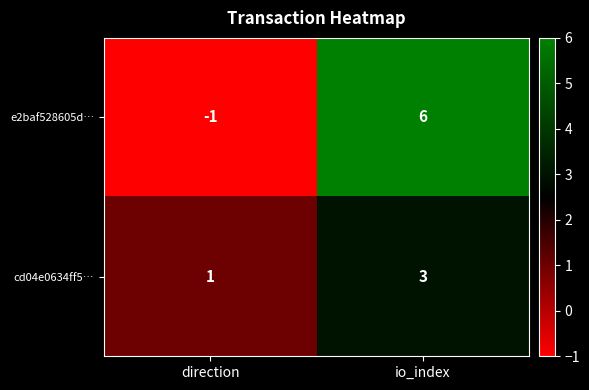

What is the difference between the maximum and minimum values in the e2baf528605d… series?

7